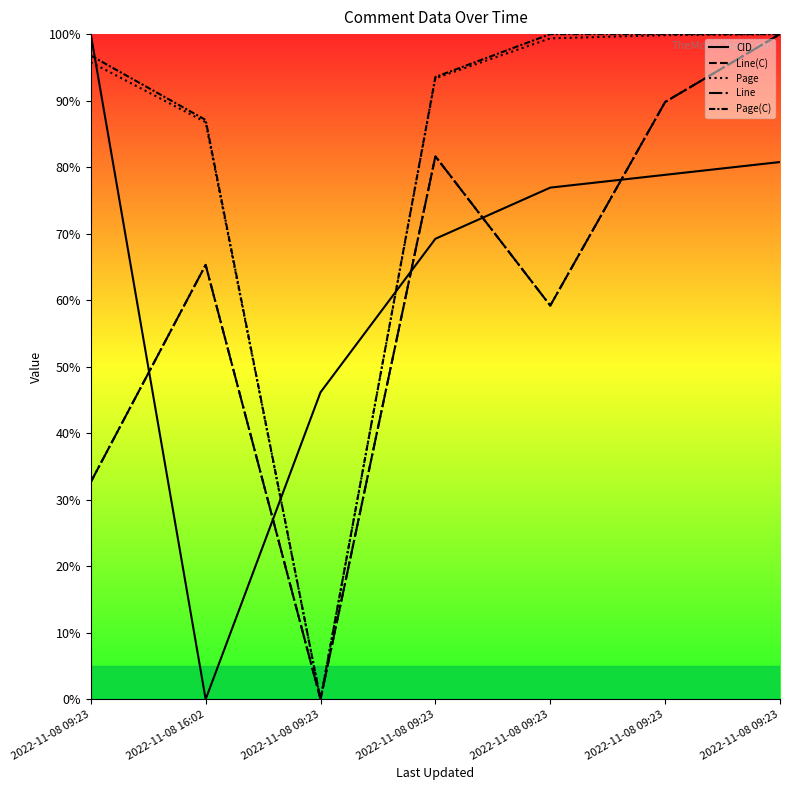

List the series in order of their peak value, lowest first.

CID, Line(C), Page, Line, Page(C)